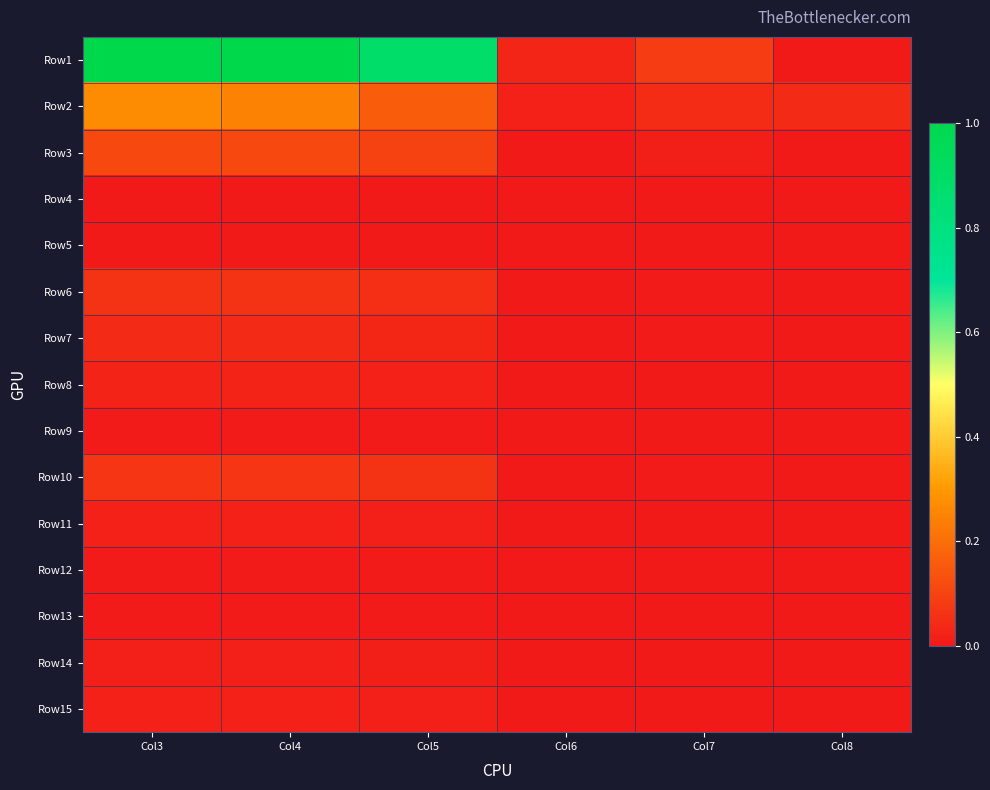

Which series has the widest spread of values?

Row1